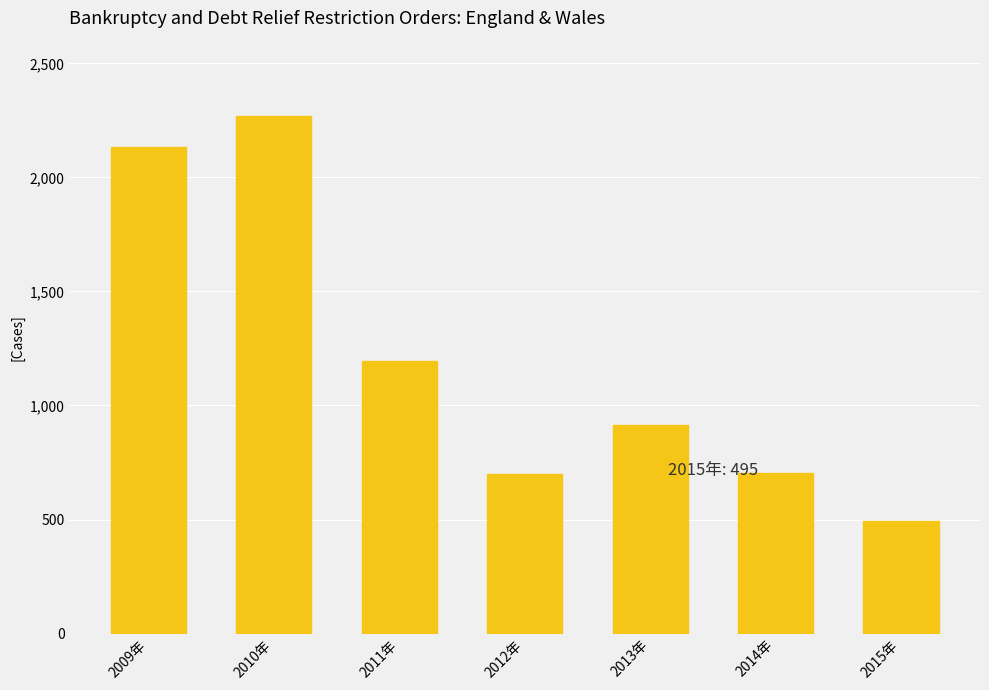

What is the label of the 2nd bar from the right?

2014年